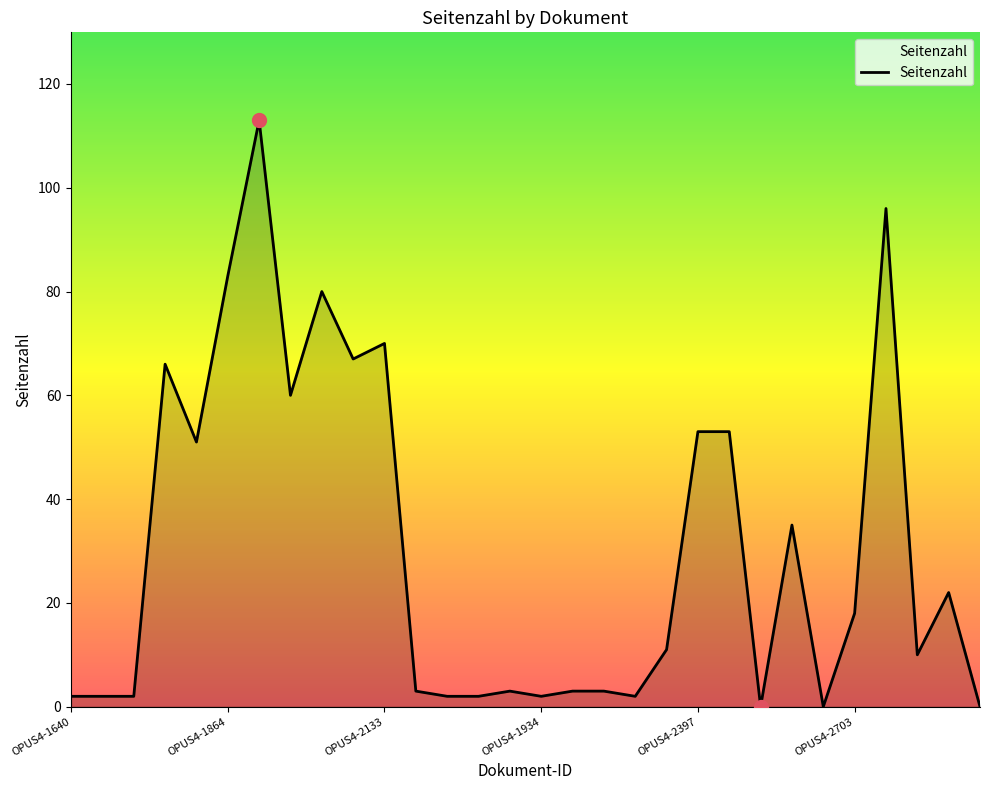

What is the maximum value shown in the chart?

113